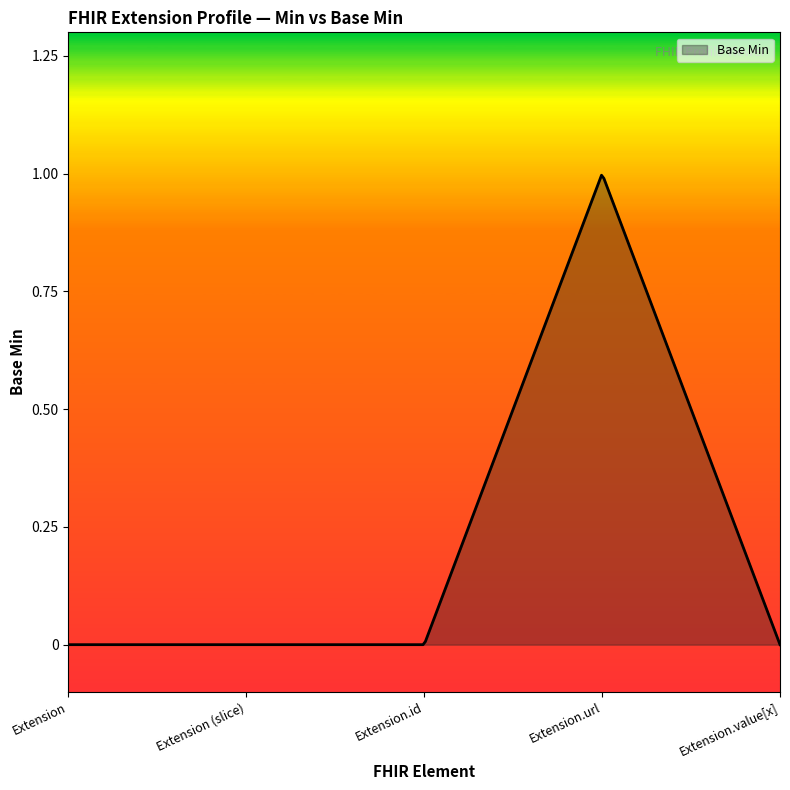

At which category does the chart reach its peak across all series?

Extension.url